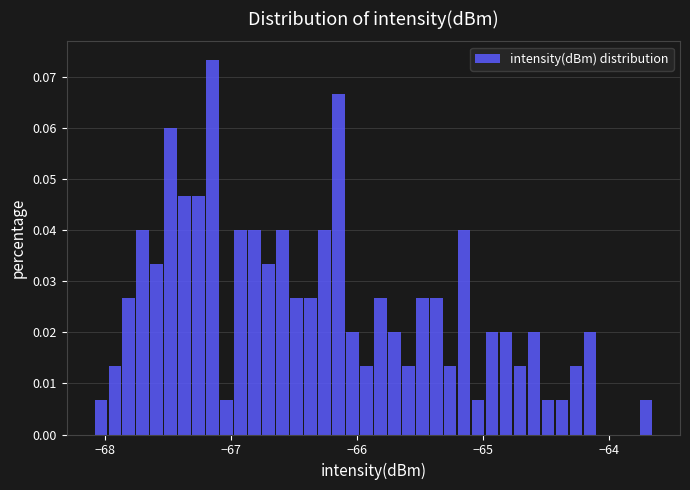

Read against the x-axis, roughly where is the centre of the tallest bar?

-67.1